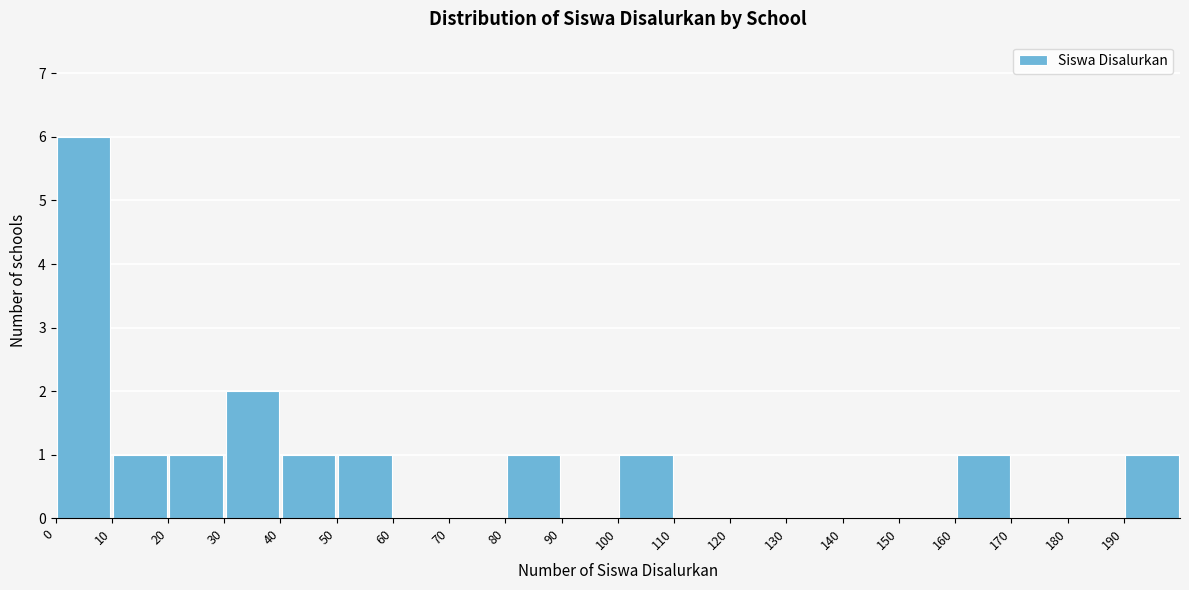

Which range on the x-axis has the tallest bar?

0 to 10